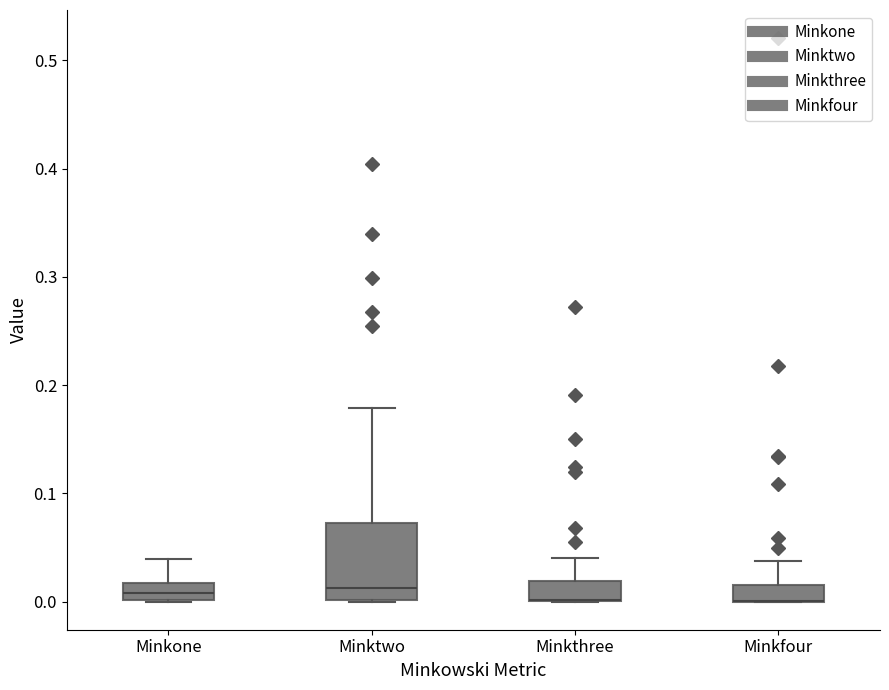

Which box is the tallest, from its lower edge to its upper edge?

Minktwo